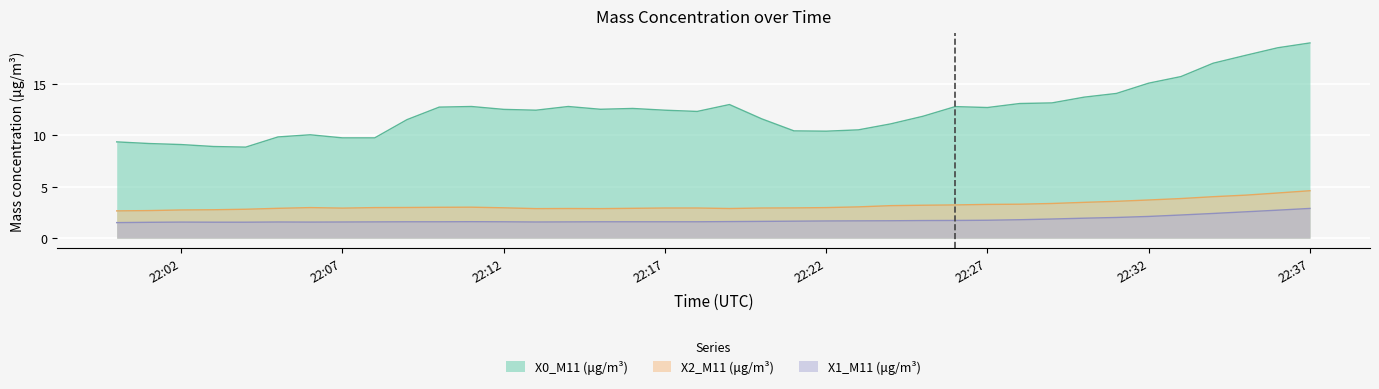

The X1_M11 (μg/m³) series shows 0.7 at 2021-10-23 22:01. True or false?

False